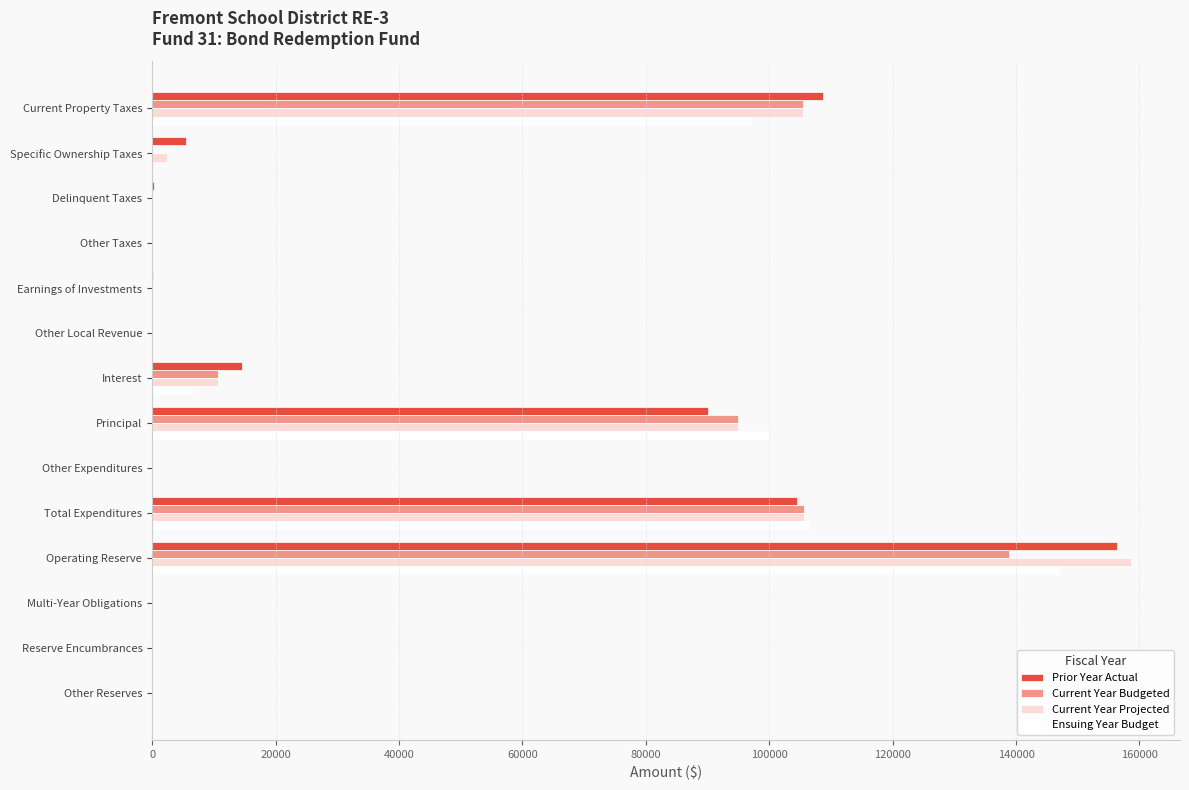

What is the maximum value for Ensuing Year Budget?

146896